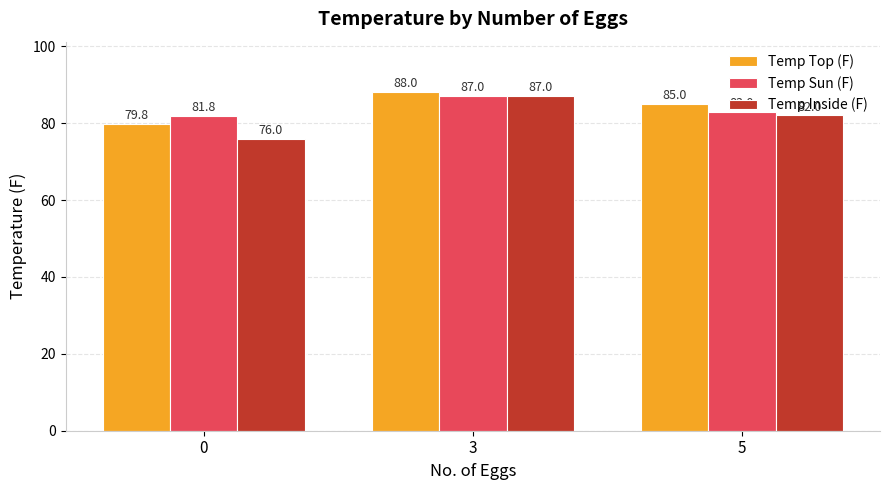

True or false: Temp Inside (F) has a value of 82.0 at 5.

True